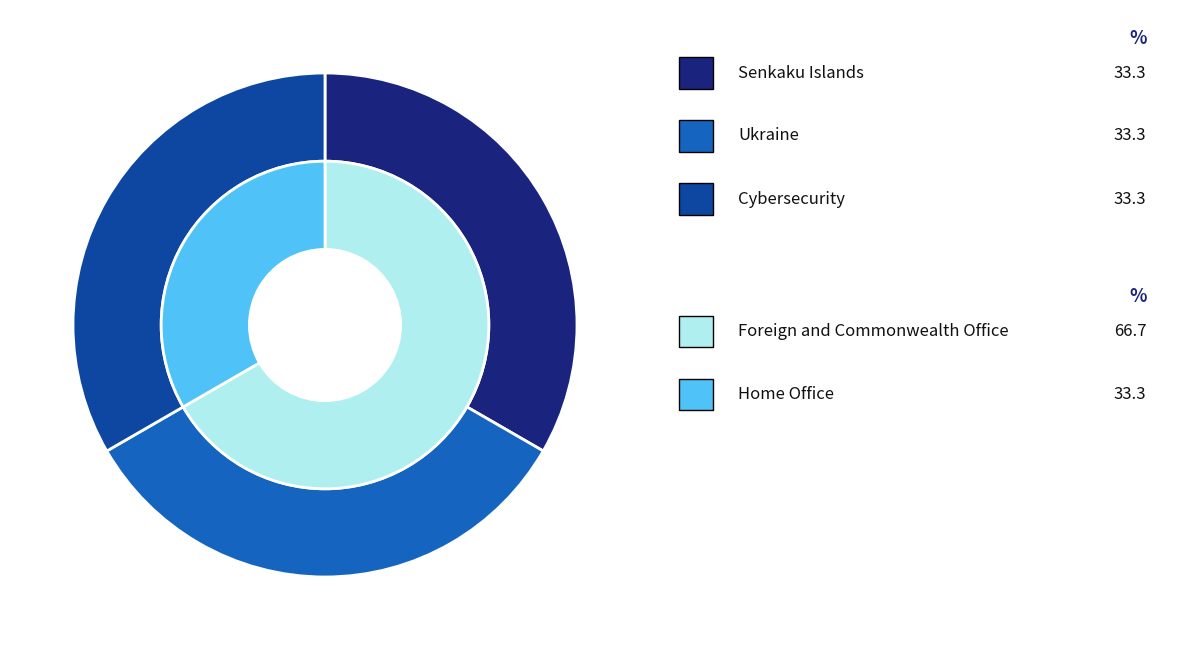

How much of the chart is everything except Ukraine?

66.7%